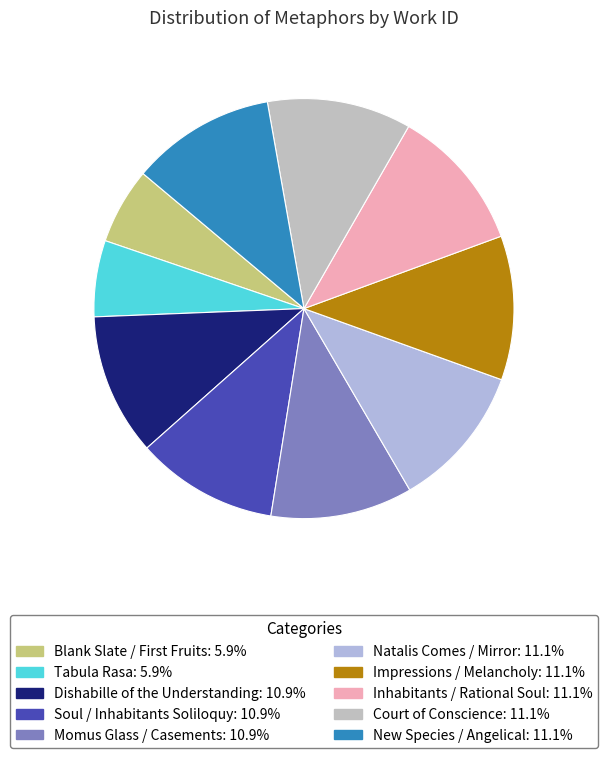

To the nearest percent, what portion does Momus Glass / Casements represent?

11%